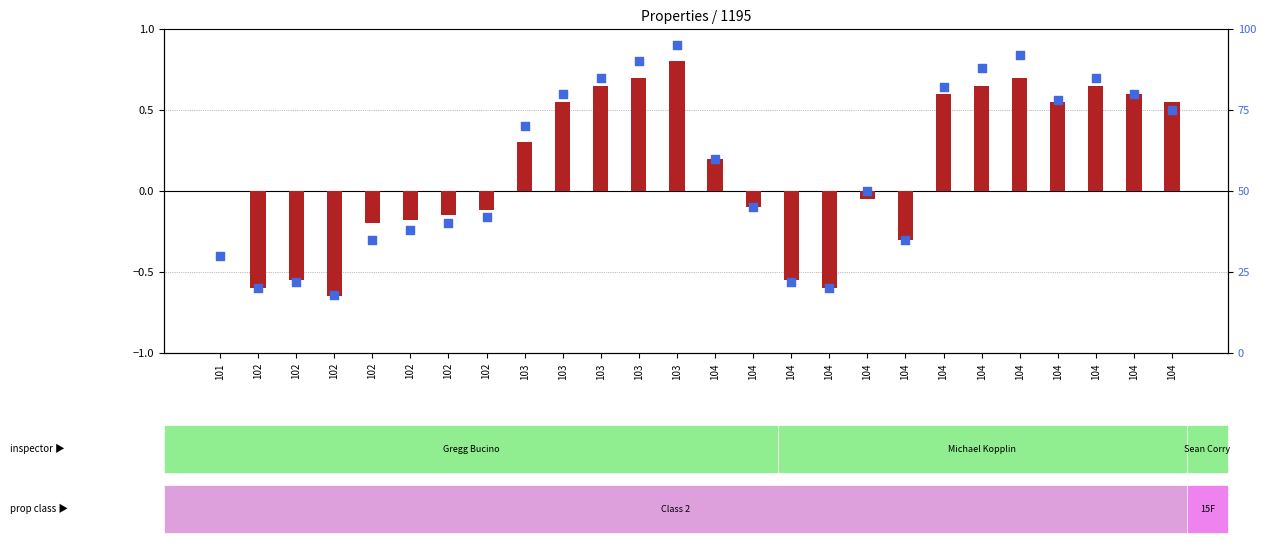

Which series has the largest Y range (max minus min)?

percentile rank within the sample